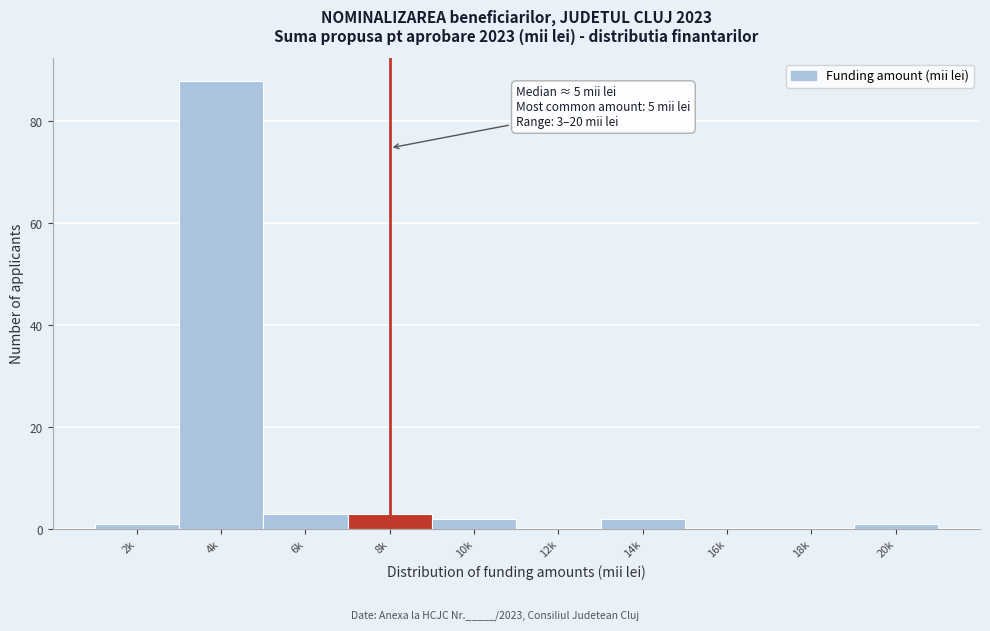

Reading right to left, list all the values displayed in this chart.

20k=1	18k=0	16k=0	14k=2	12k=0	10k=2	8k=3	6k=3	4k=88	2k=1